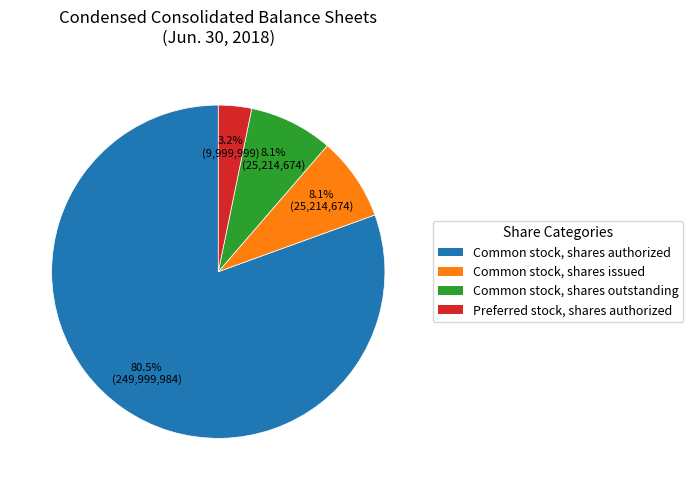

Which slice is the largest?

Common stock, shares authorized